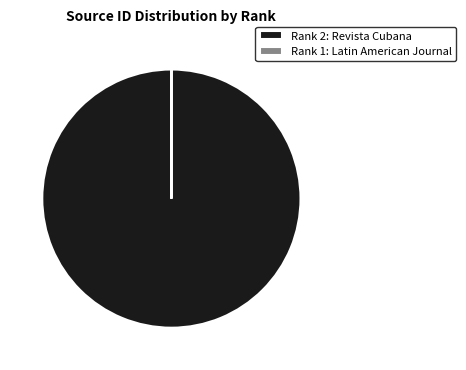

What is the largest slice in the pie chart?

Rank 2: Revista Cubana